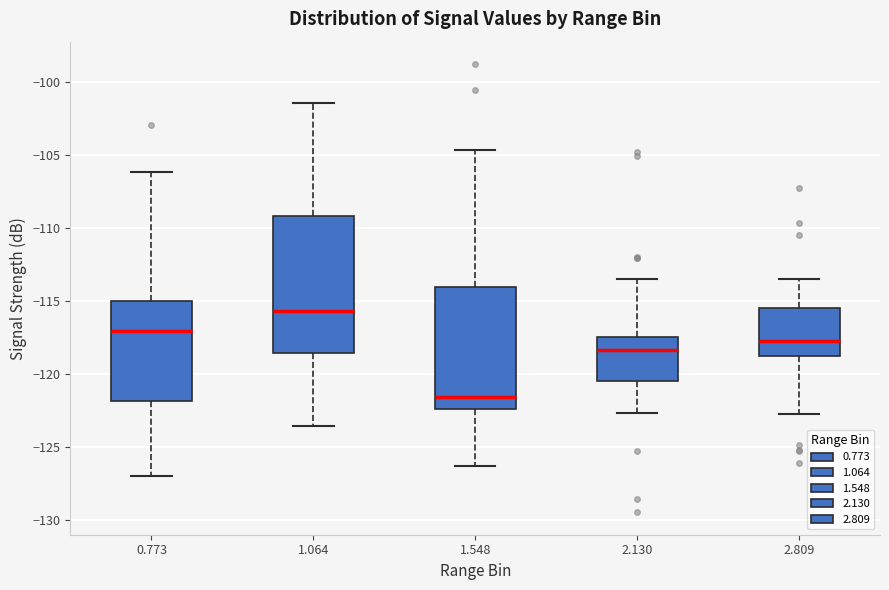

Reading left to right, read every box against the y-axis: the position of its median line, the range the box covers, and the ends of its whiskers. The values are not printed on the chart, so give them approximately, as read against the axis.

0.773: median -117.0, box -122.0 to -115.0, whiskers -127.0 to -106.0
1.064: median -115.5, box -118.5 to -109.0, whiskers -123.5 to -101.5
1.548: median -121.5, box -122.5 to -114.0, whiskers -126.5 to -104.5
2.130: median -118.5, box -120.5 to -117.5, whiskers -122.5 to -113.5
2.809: median -118.0, box -119.0 to -115.5, whiskers -123.0 to -113.5